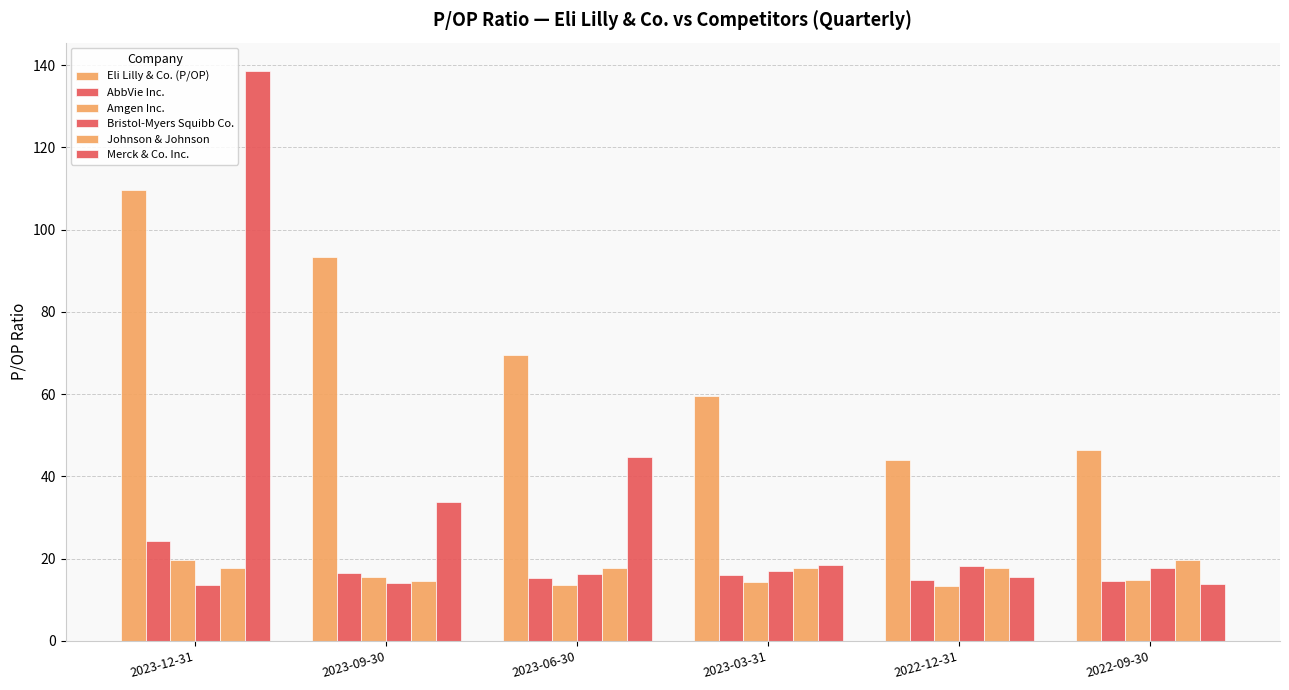

How many data points in Johnson & Johnson are less than 17?

1